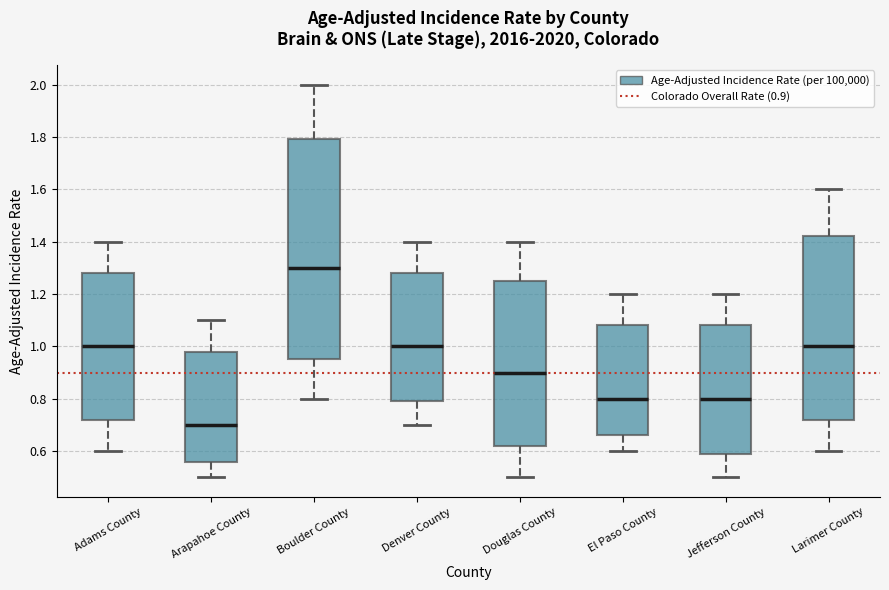

Reading left to right, read every box against the y-axis: the position of its median line, the range the box covers, and the ends of its whiskers. The values are not printed on the chart, so give them approximately, as read against the axis.

Adams County: median 1.00, box 0.72 to 1.28, whiskers 0.60 to 1.40
Arapahoe County: median 0.70, box 0.56 to 0.98, whiskers 0.50 to 1.10
Boulder County: median 1.30, box 0.96 to 1.80, whiskers 0.80 to 2.00
Denver County: median 1.00, box 0.80 to 1.28, whiskers 0.70 to 1.40
Douglas County: median 0.90, box 0.62 to 1.26, whiskers 0.50 to 1.40
El Paso County: median 0.80, box 0.66 to 1.08, whiskers 0.60 to 1.20
Jefferson County: median 0.80, box 0.60 to 1.08, whiskers 0.50 to 1.20
Larimer County: median 1.00, box 0.72 to 1.42, whiskers 0.60 to 1.60